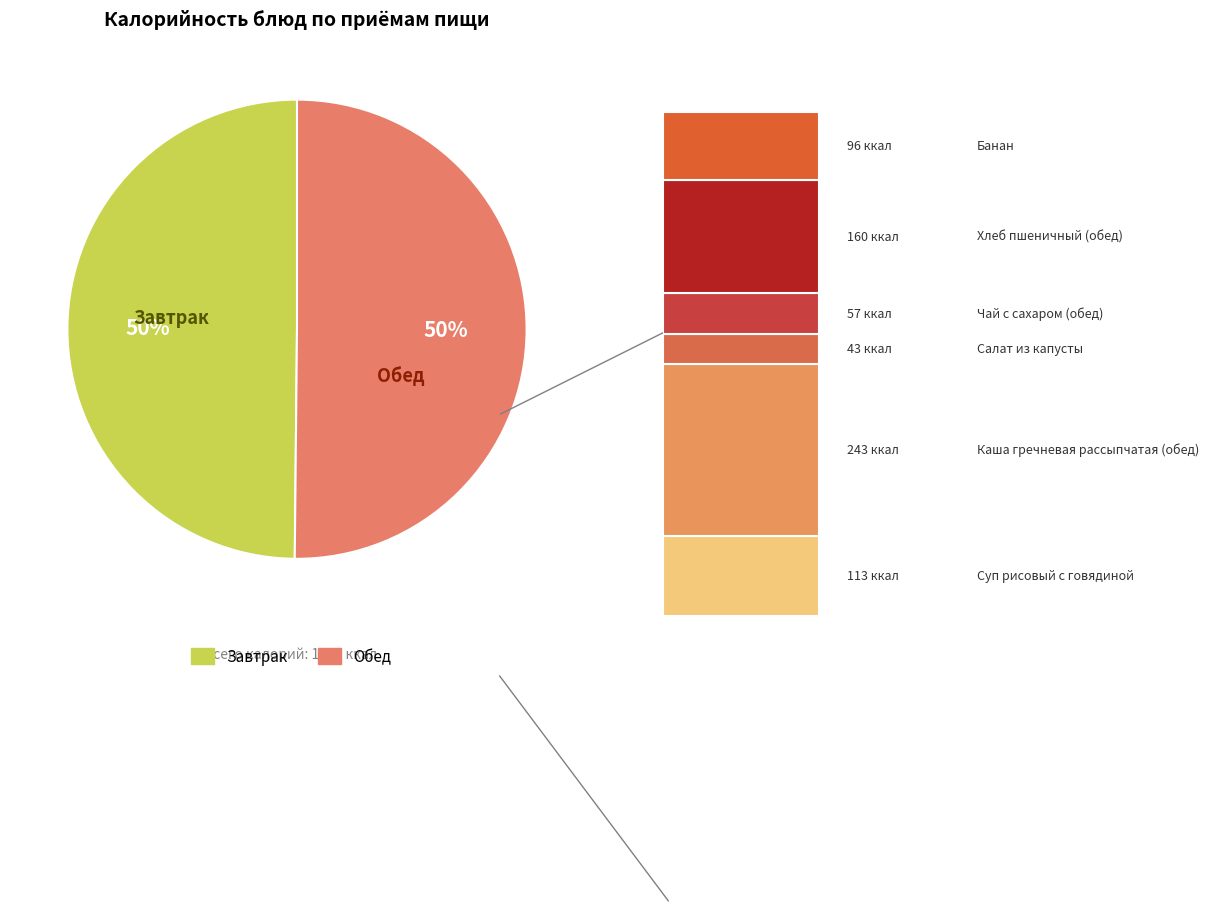

Is the sum of Обед and Завтрак greater than half?

Yes